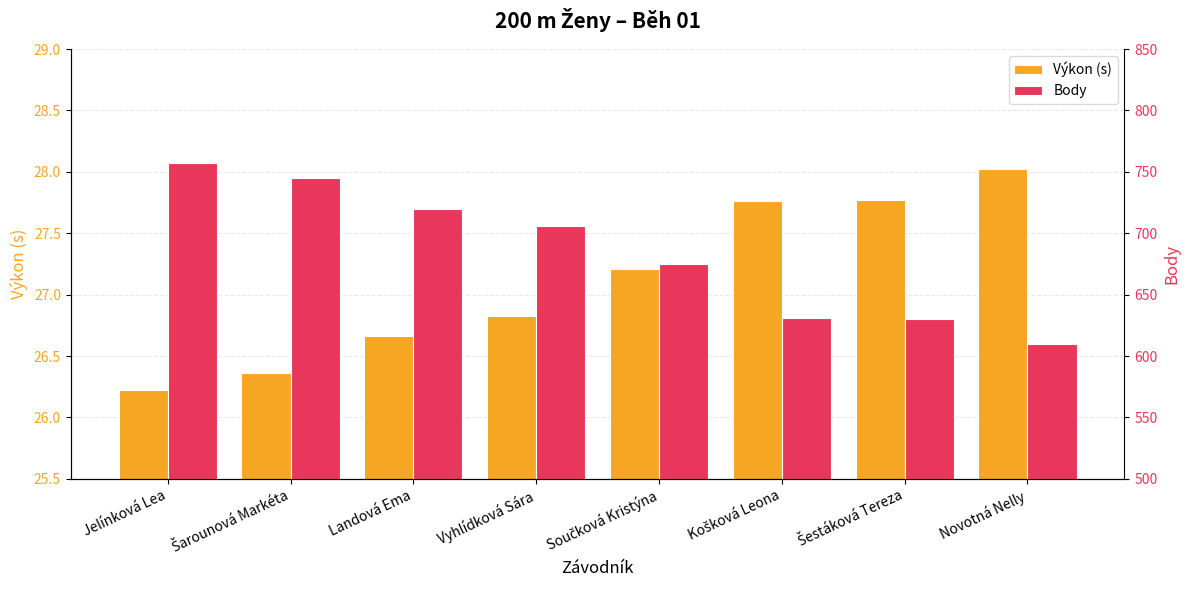

The Výkon (s) series shows 12.3 at Landová Ema. True or false?

False